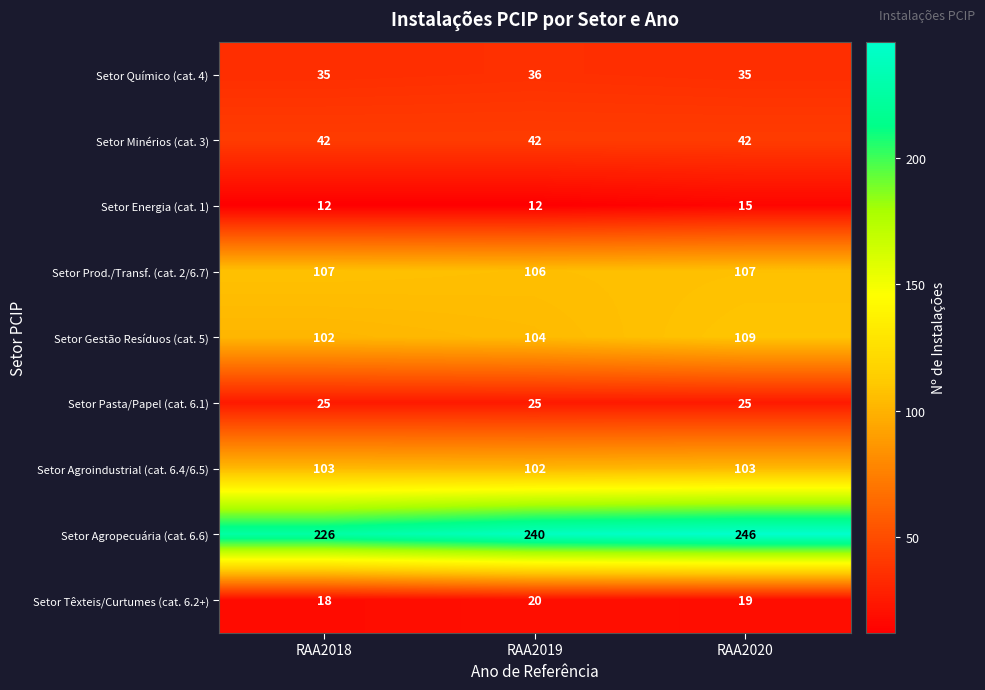

What is the total value across all series at RAA2018?

670